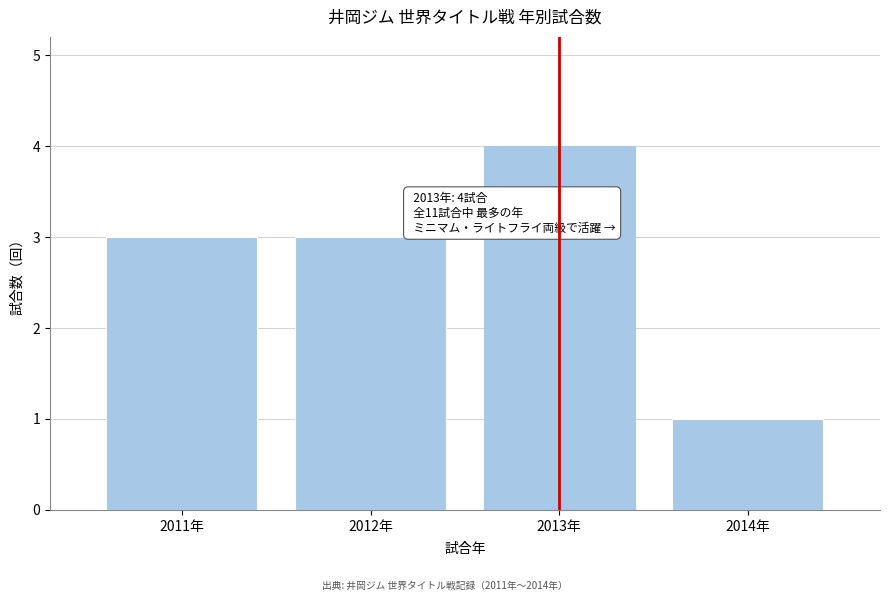

Reading right to left, transcribe all the data shown in this chart.

2014年=1	2013年=4	2012年=3	2011年=3